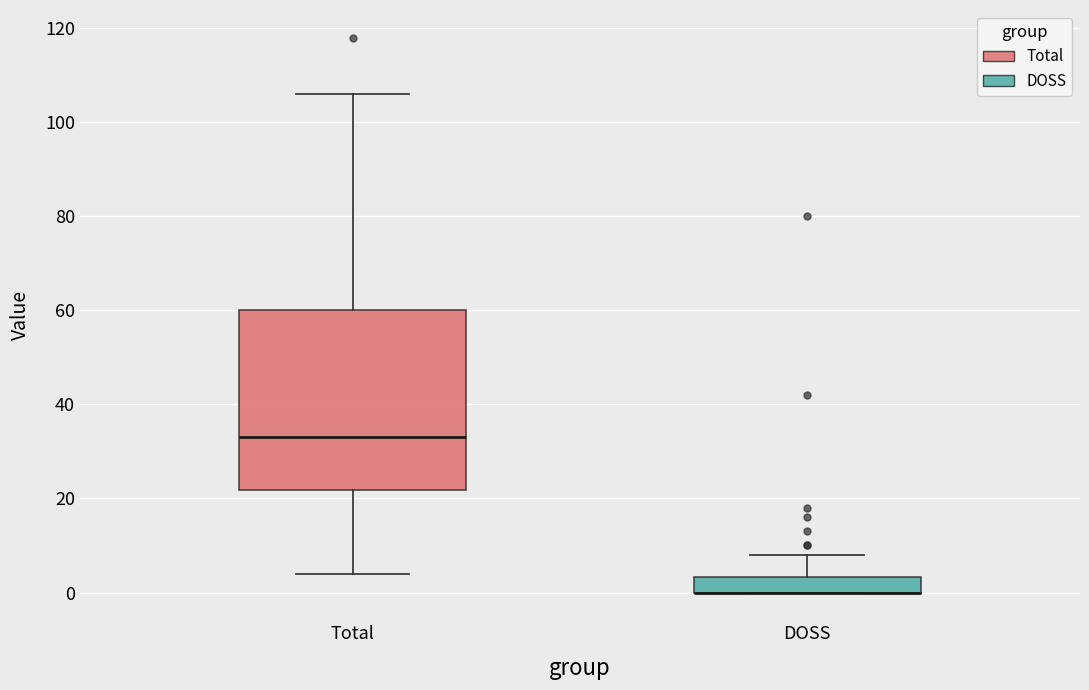

Where does the upper whisker of the box for Total end on the y-axis? The values are not printed on the chart, so give them approximately, as read against the axis.

106